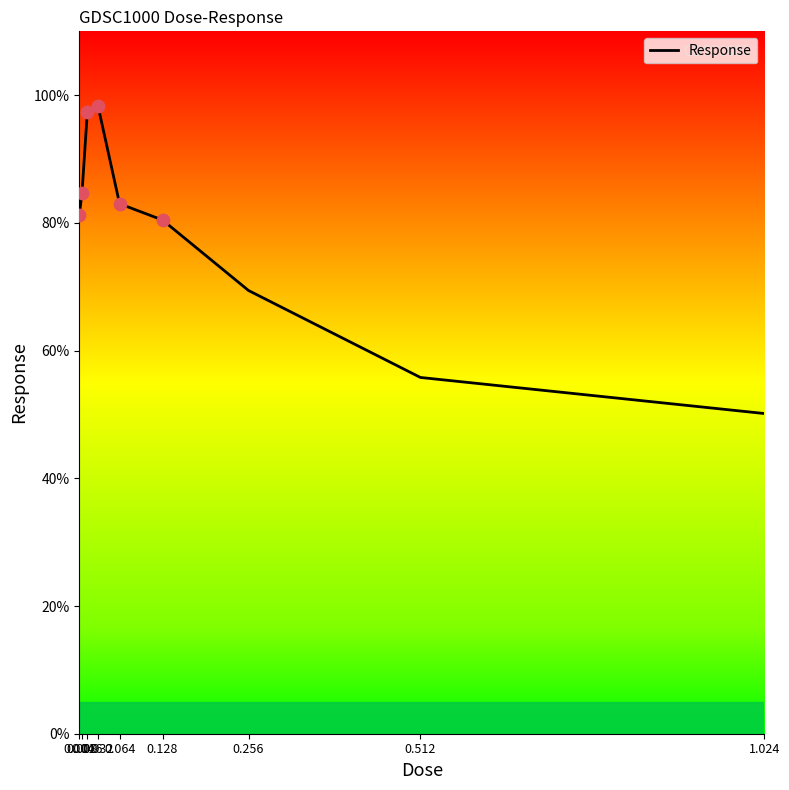

What is the ratio of the value at 0.032 to the value at 1.024?

2.0